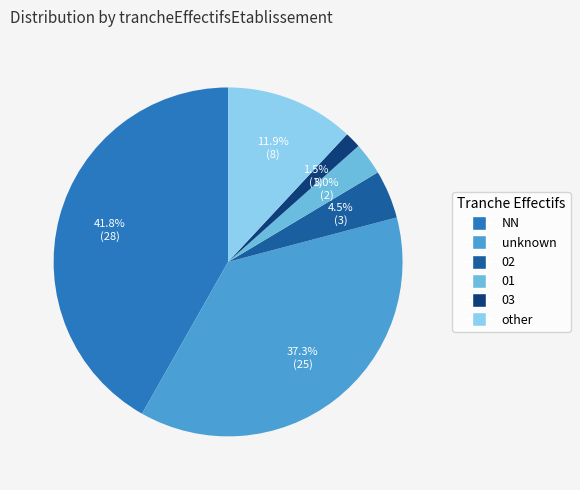

Is there any slice that represents more than half of the pie?

No